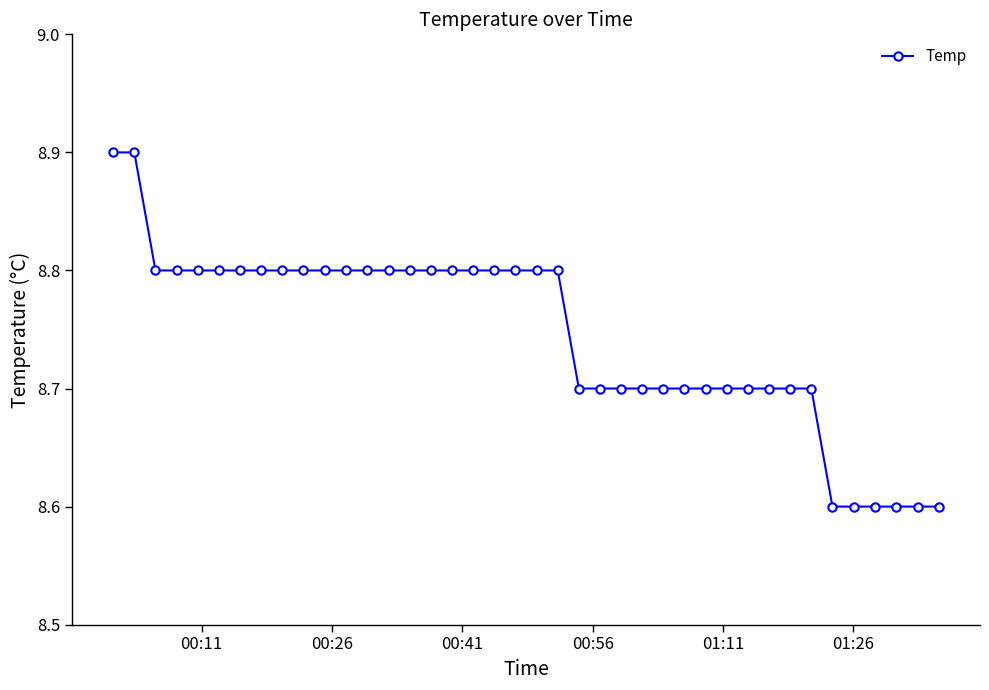

What is the greatest value displayed?

8.9